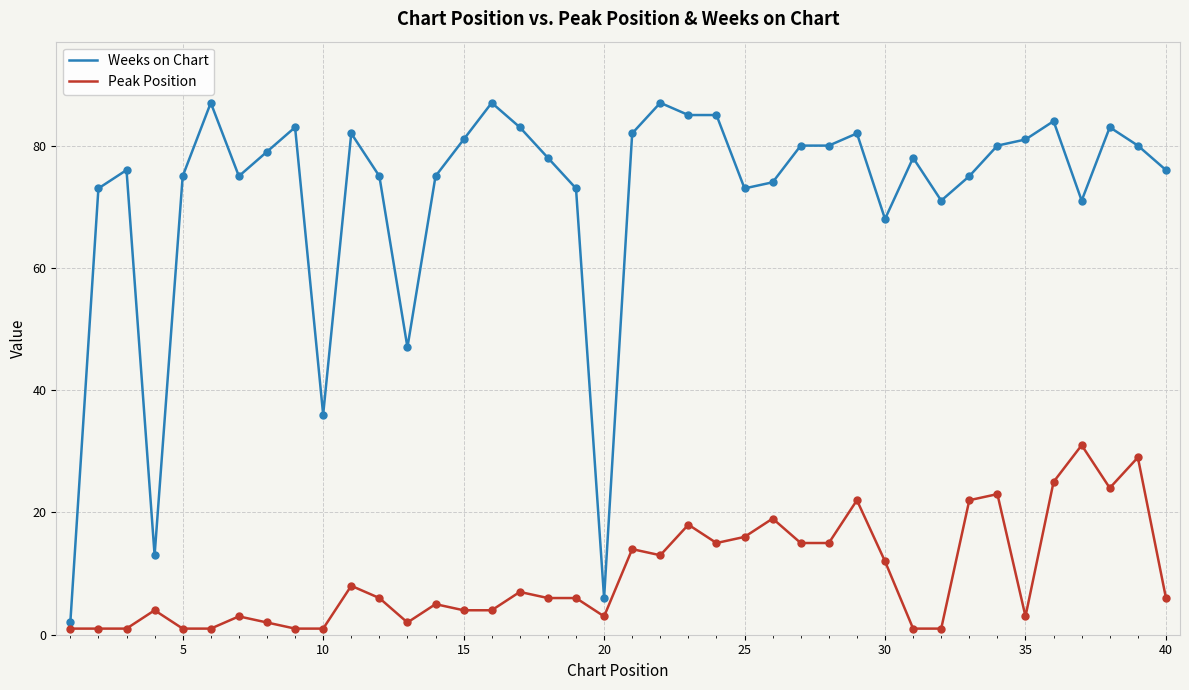

What are all the series names shown in the legend?

Weeks on Chart, Peak Position